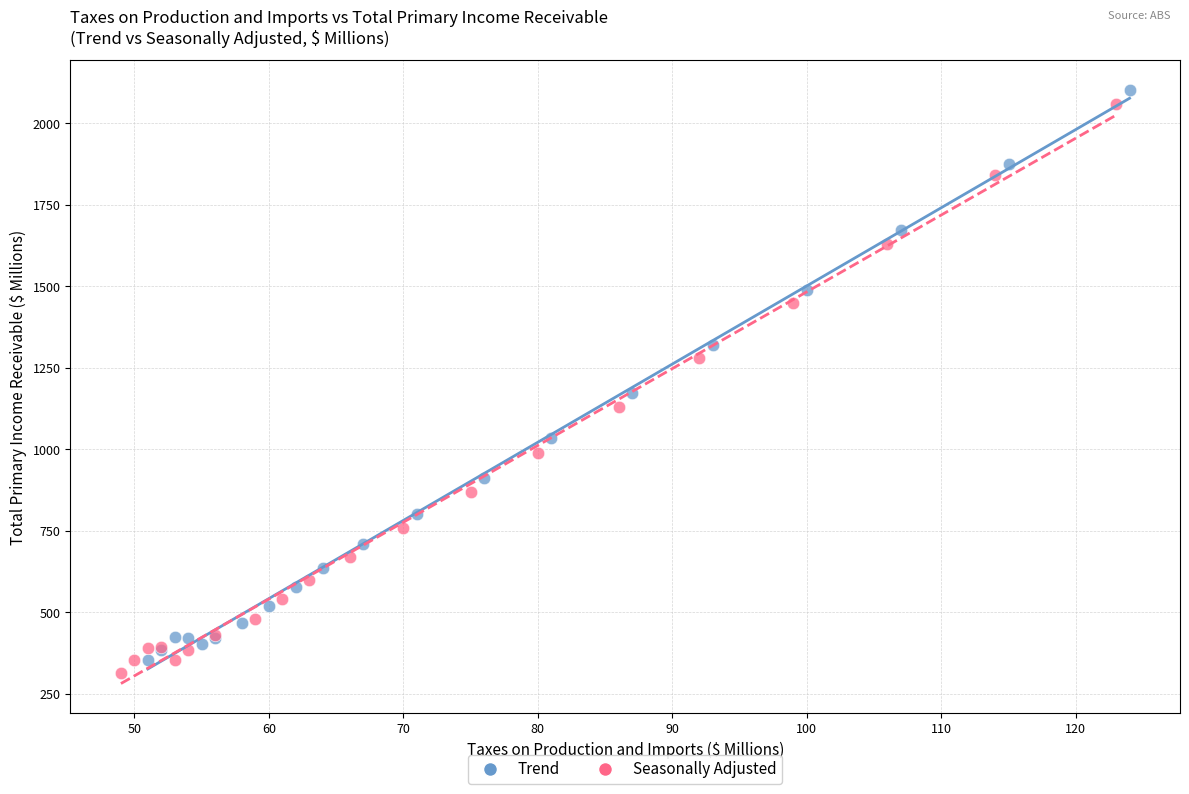

What are all the series names shown in the legend?

Trend, Seasonally Adjusted